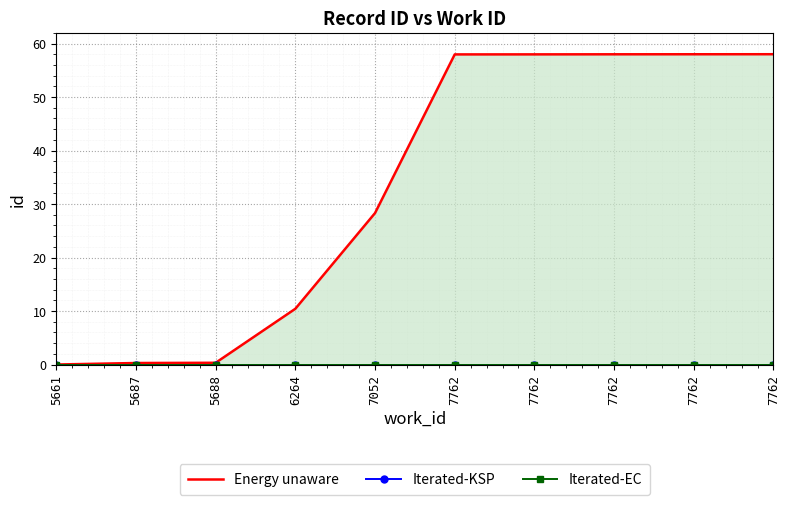

Reading left to right, transcribe all the data shown in this chart.

Energy unaware: 5661=0.0	5687=0.3	5688=0.3	6264=10.4	7052=28.3	7762=58.0	7762=58.0	7762=58.0	7762=58.0	7762=58.0
Iterated-KSP: 5661=0.0	5687=0.0	5688=0.0	6264=0.0	7052=0.0	7762=0.0	7762=0.0	7762=0.0	7762=0.0	7762=0.0
Iterated-EC: 5661=0.0	5687=0.0	5688=0.0	6264=0.0	7052=0.0	7762=0.0	7762=0.0	7762=0.0	7762=0.0	7762=0.0